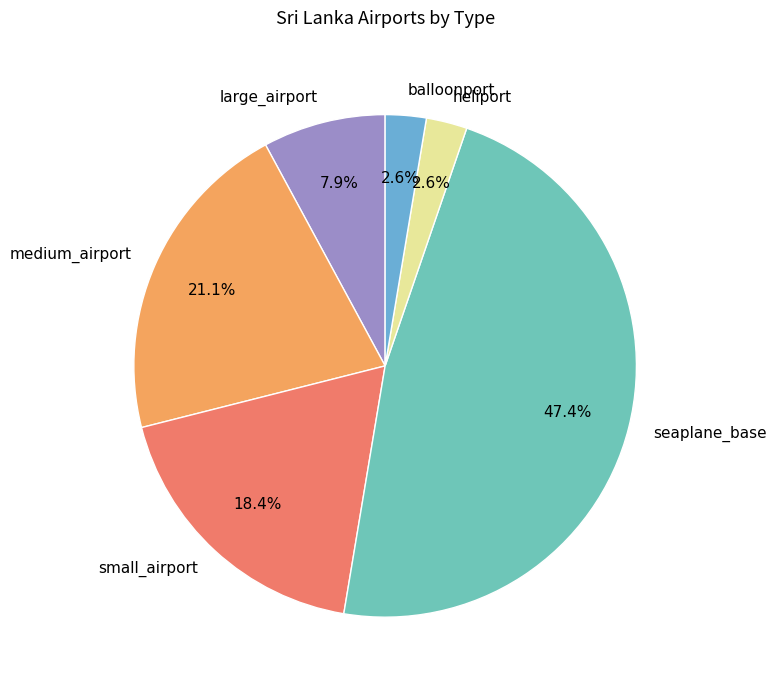

To the nearest percent, what portion does large_airport represent?

8%